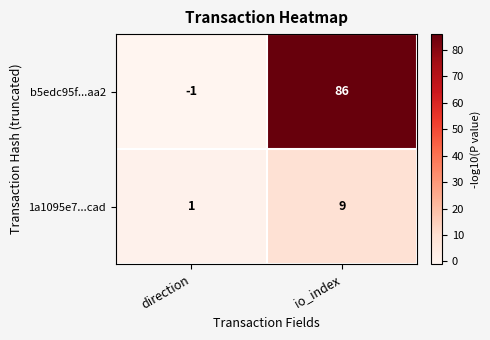

What is the greatest value displayed?

86